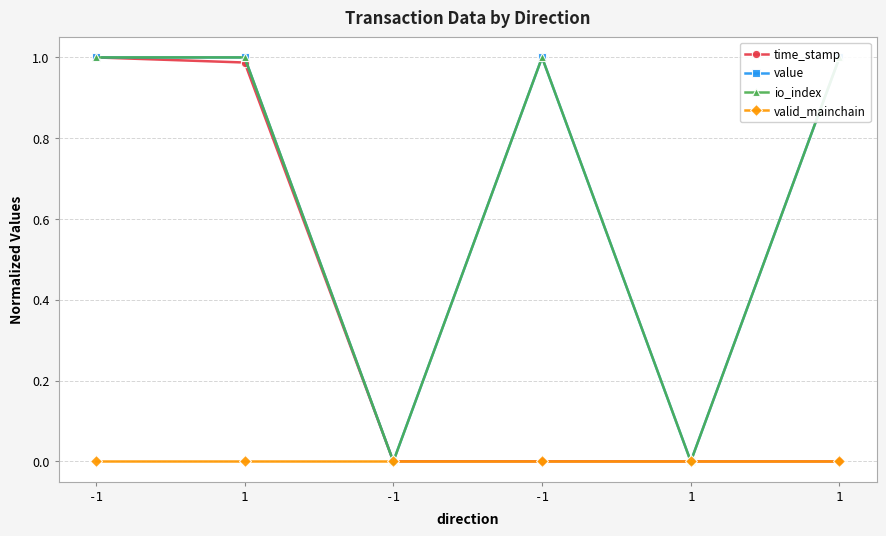

How many data points does each series have?

6